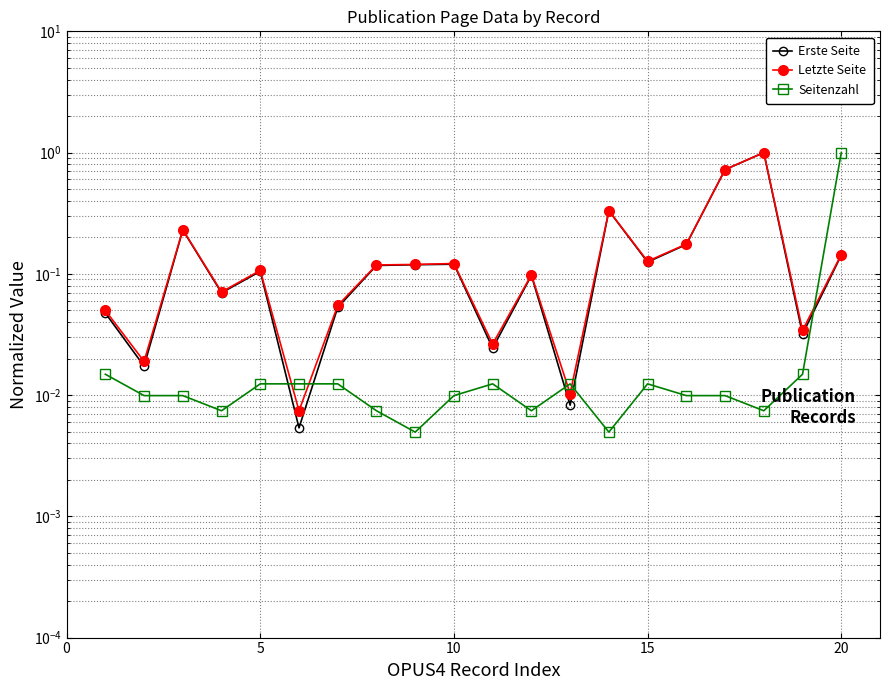

True or false: Letzte Seite and Erste Seite cross at least once.

False